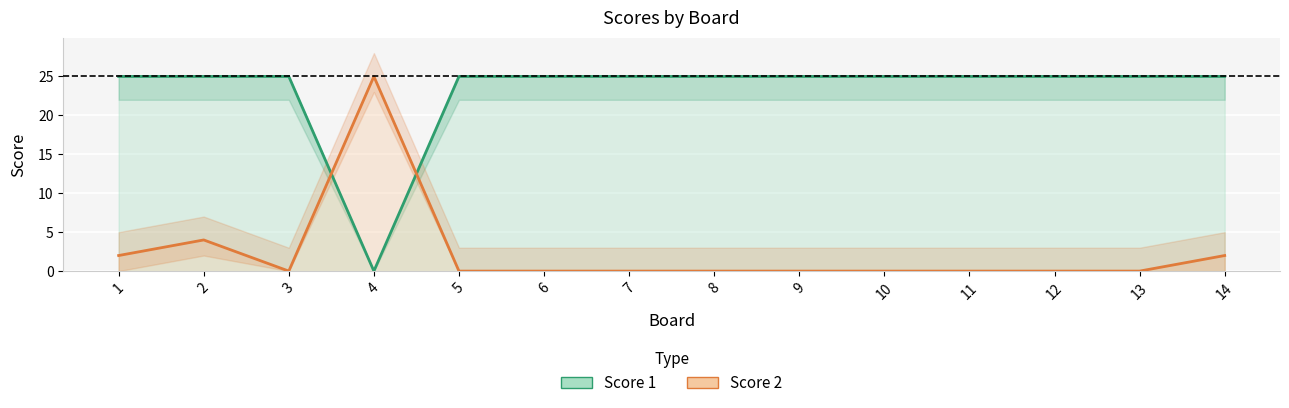

Reading left to right, what are all the values shown in this chart?

Score 1: 1=25	2=25	3=25	4=0	5=25	6=25	7=25	8=25	9=25	10=25	11=25	12=25	13=25	14=25
Score 2: 1=2	2=4	3=0	4=25	5=0	6=0	7=0	8=0	9=0	10=0	11=0	12=0	13=0	14=2